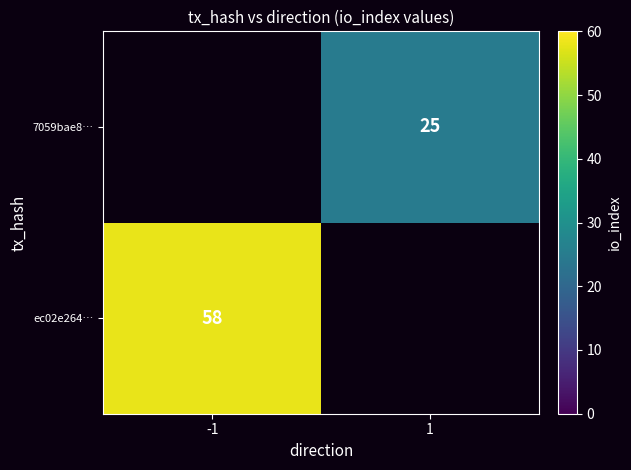

Is the value of ec02e264… at -1 greater than the value of 7059bae8… at 1?

Yes